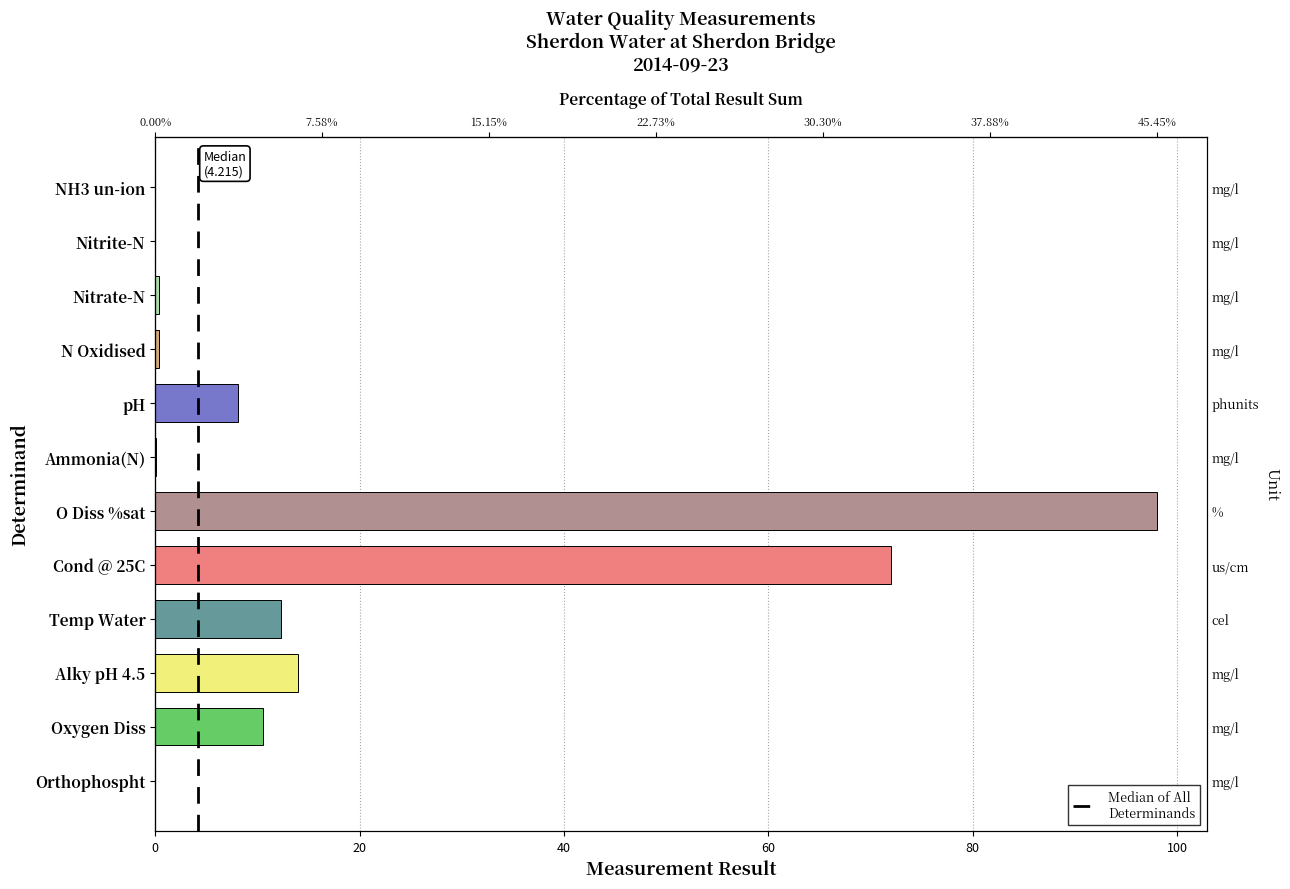

How many data points are less than 8?

6